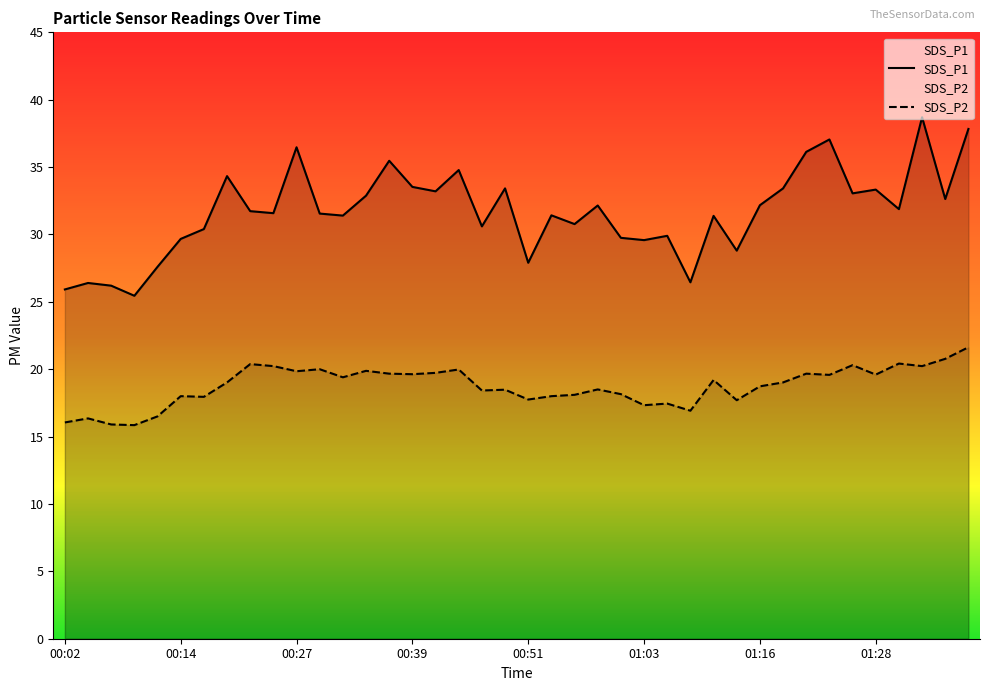

At which category does SDS_P1 reach its first local valley?

00:09